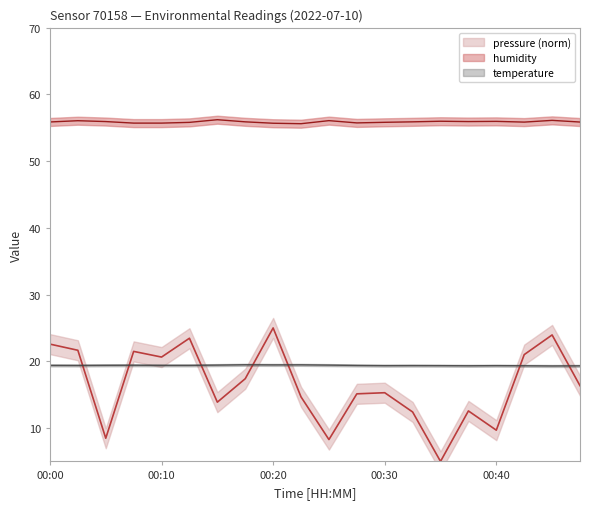

Is the value of humidity at 00:37 greater than the value of pressure_norm at 00:27?

Yes